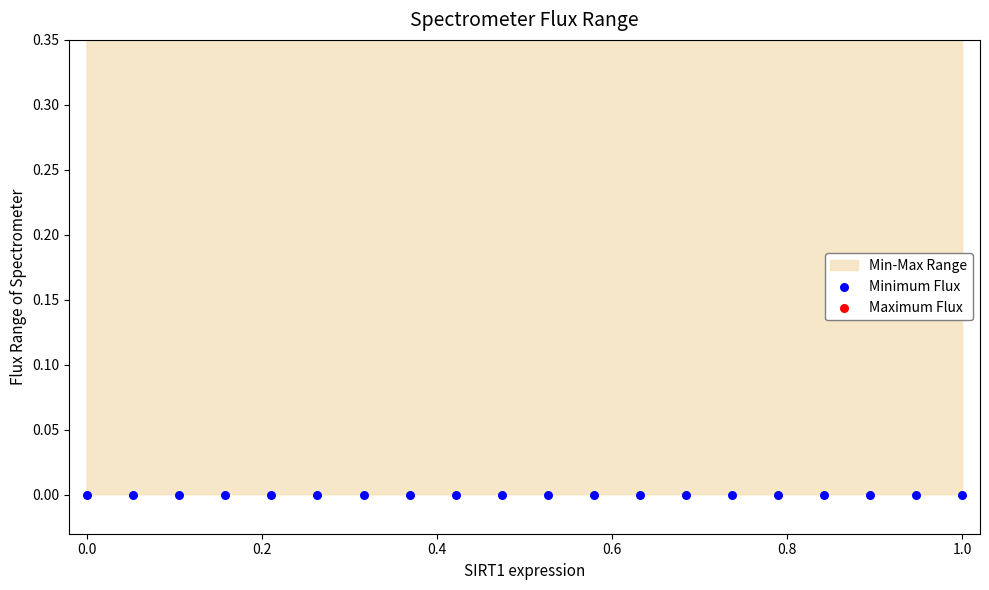

Which series contains the lowest Y value?

Minimum Flux